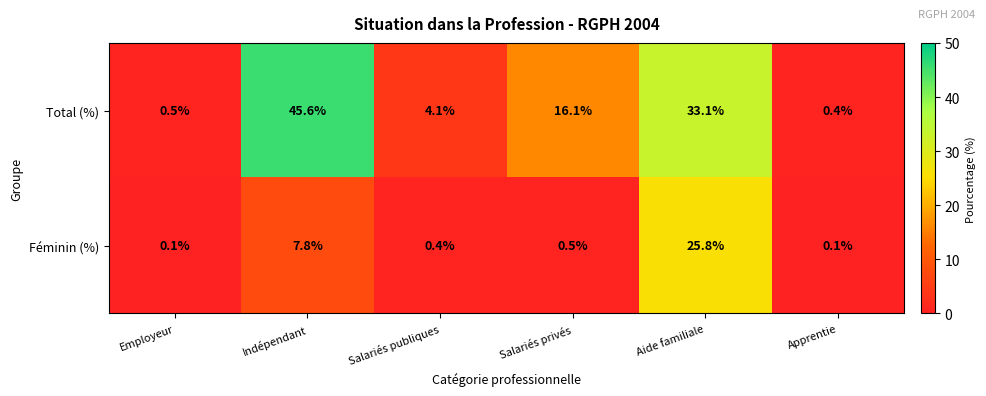

List the series in order of their overall mean, highest first.

Total (%), Féminin (%)